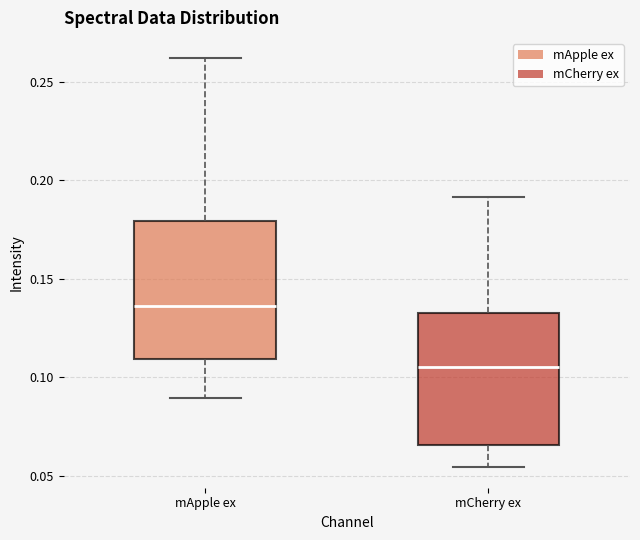

Where is the lower edge of the box for mCherry ex on the y-axis? The values are not printed on the chart, so give them approximately, as read against the axis.

0.065